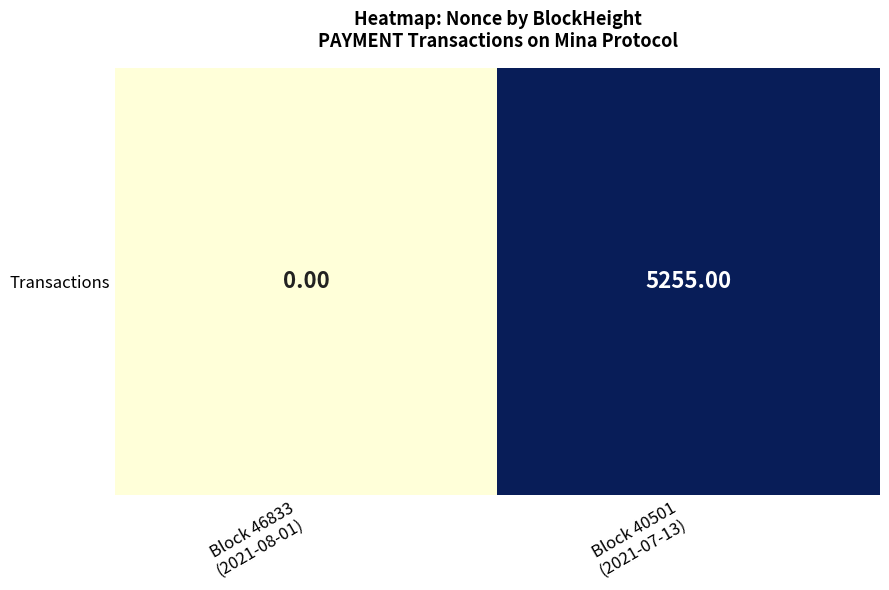

Rank the categories by value from lowest to highest.

Block 46833
(2021-08-01), Block 40501
(2021-07-13)